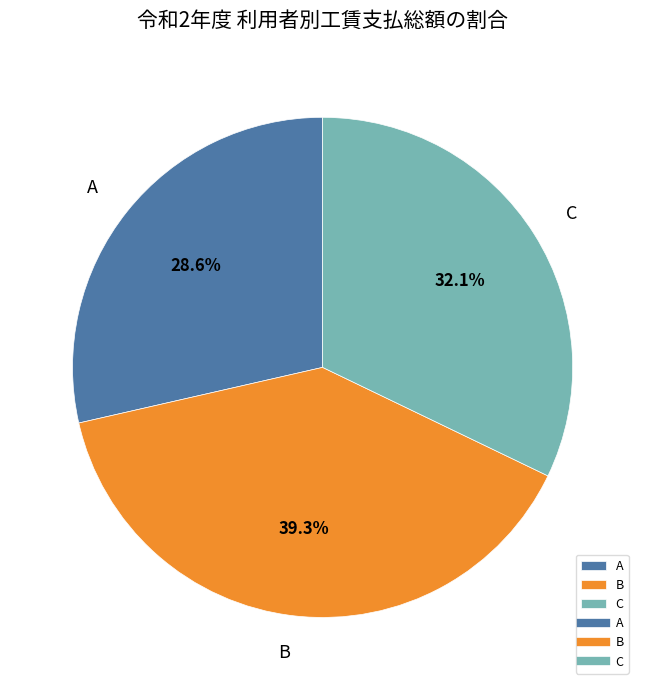

What is the smallest slice in the pie chart?

A